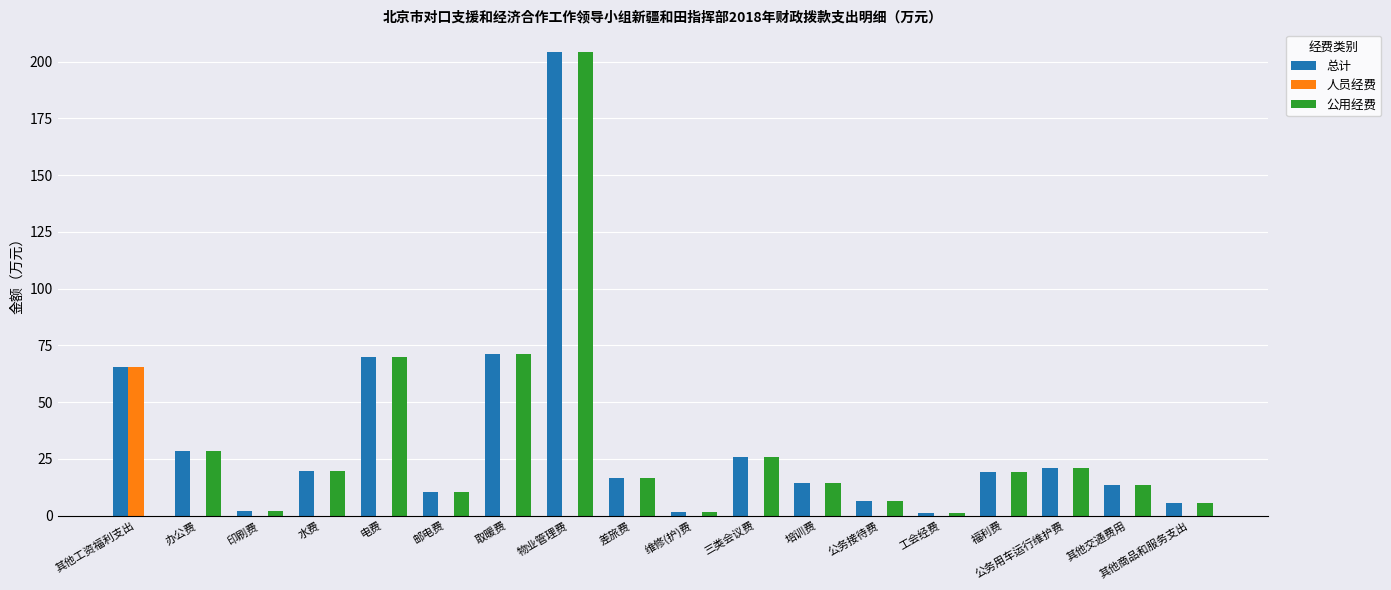

Is the value of 人员经费 at 办公费 greater than the value of 公用经费 at 物业管理费?

No